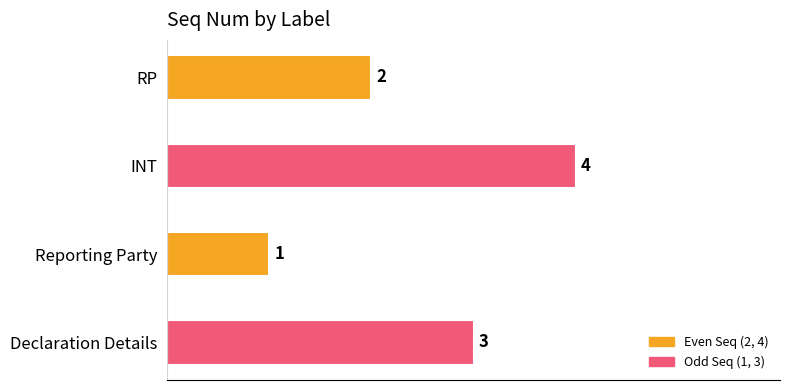

How many categories are shown in the chart?

4